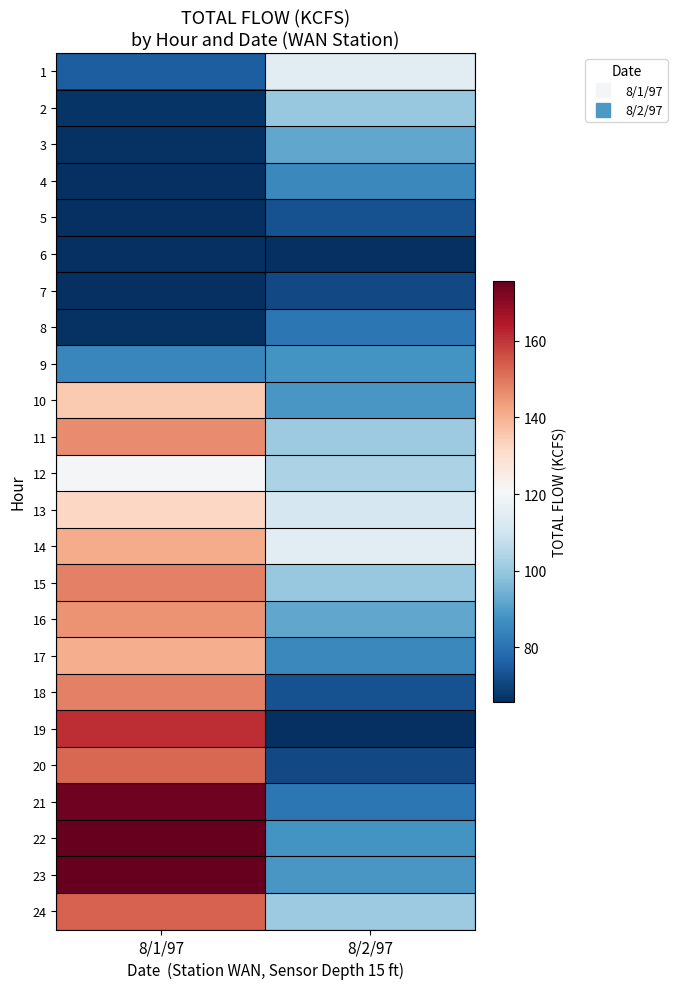

What is the difference between the highest and lowest values at 8/2/97?

49.4